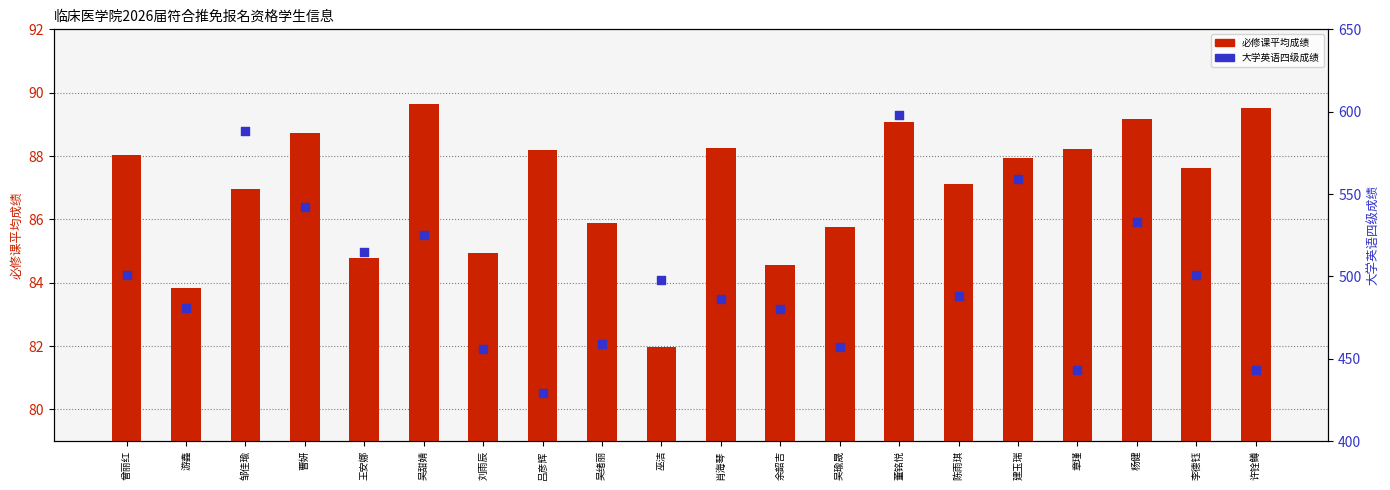

Which series reaches the maximum Y coordinate?

大学英语四级成绩